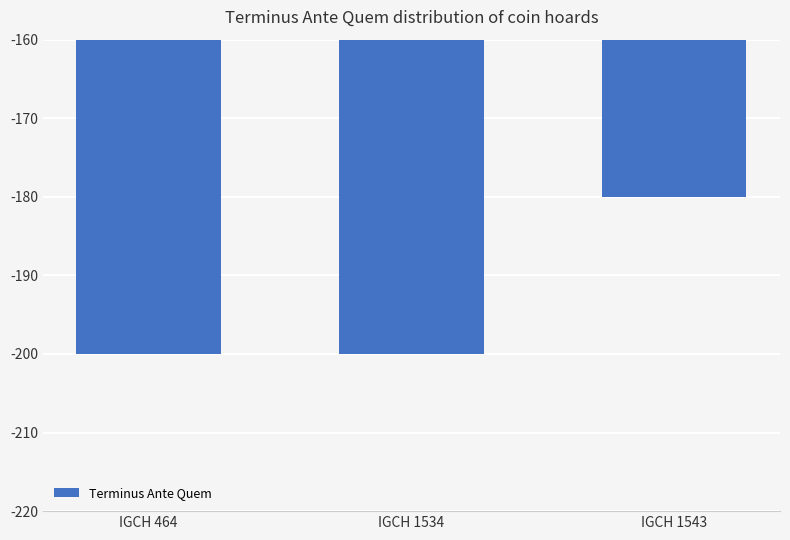

The chart shows a value of -200 at IGCH 1534. True or false?

True